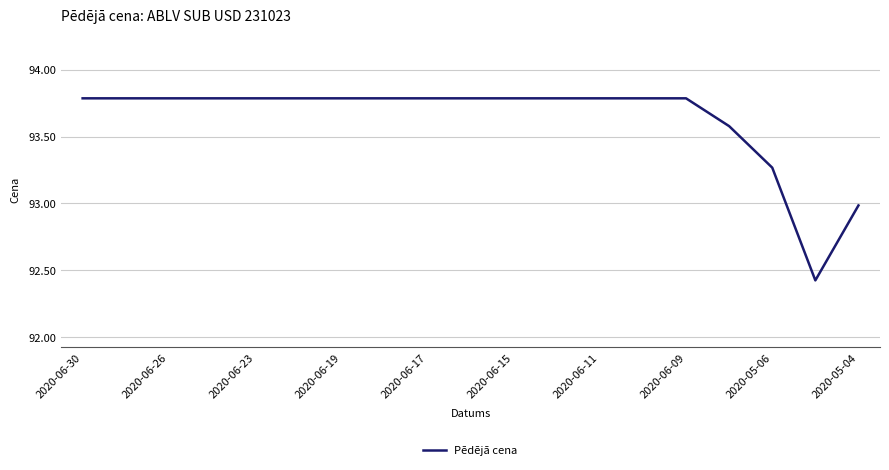

How many series are shown in this chart?

1